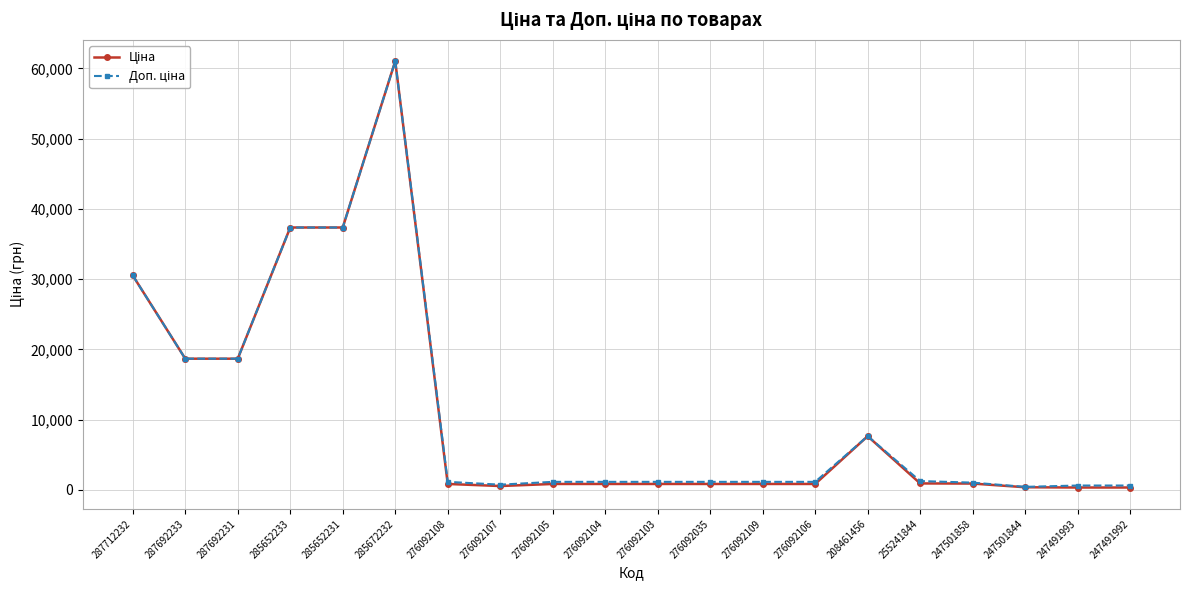

At which category is the sum across all series the highest?

285672232